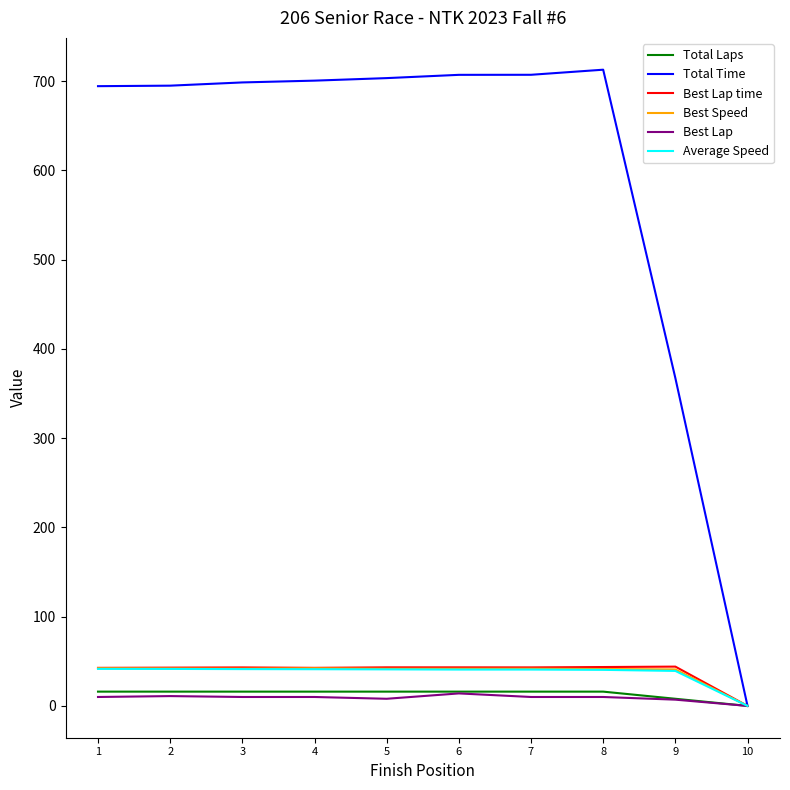

How many categories are shown in the chart?

10